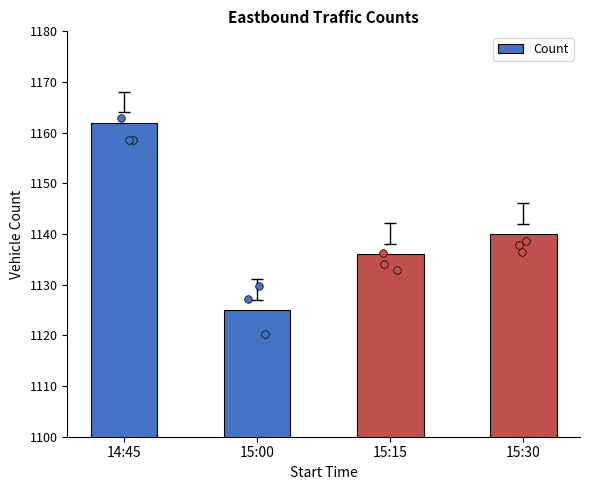

Approximately how many times larger is the value at 15:00 compared to 14:45?

1.0